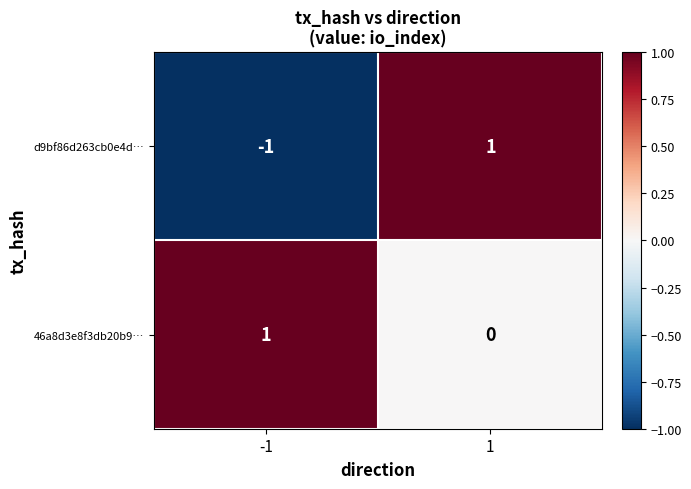

Which series has the largest range (max minus min)?

d9bf86d263cb0e4d…